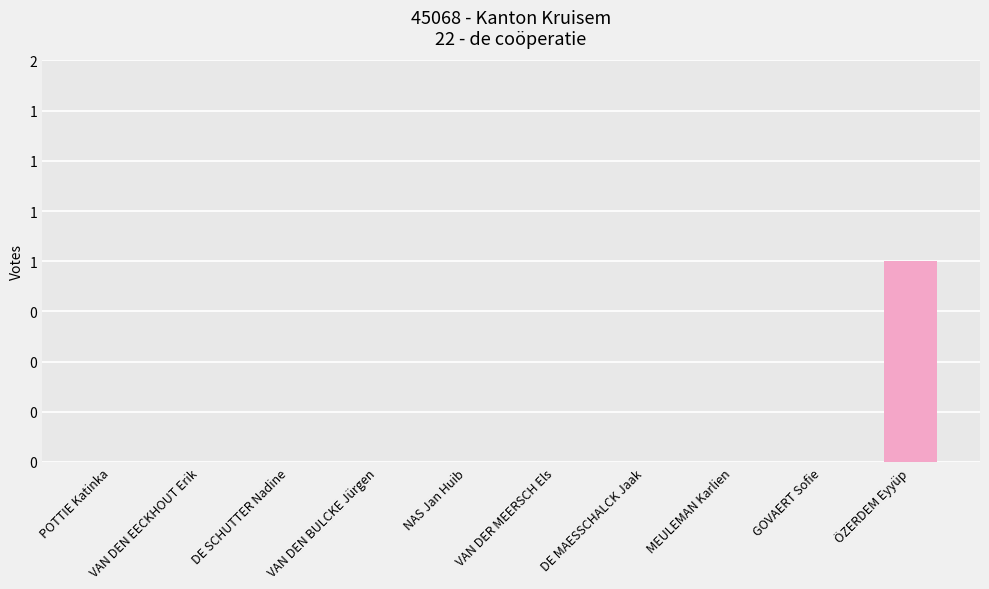

Rank the categories by value from highest to lowest.

ÖZERDEM Eyyüp, POTTIE Katinka, VAN DEN EECKHOUT Erik, DE SCHUTTER Nadine, VAN DEN BULCKE Jürgen, NAS Jan Huib, VAN DER MEERSCH Els, DE MAESSCHALCK Jaak, MEULEMAN Karlien, GOVAERT Sofie